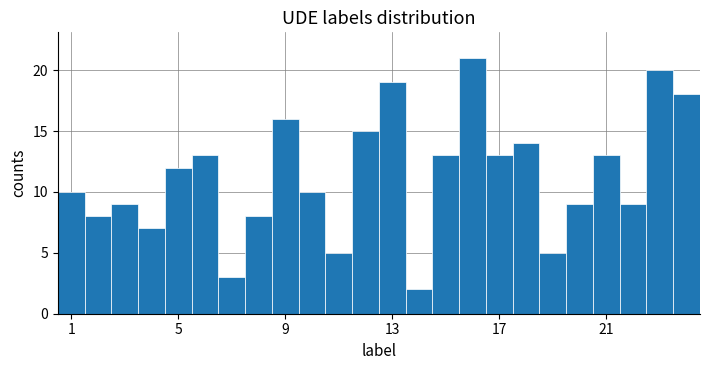

What is the difference between the second highest and minimum values?

18